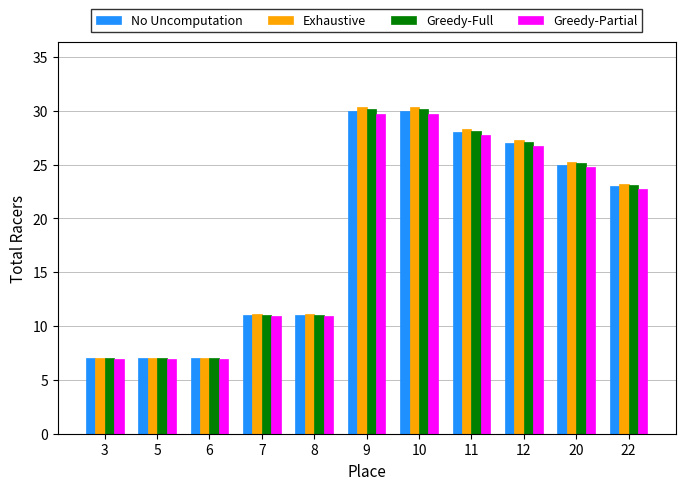

What is the maximum value shown in the chart?

30.3